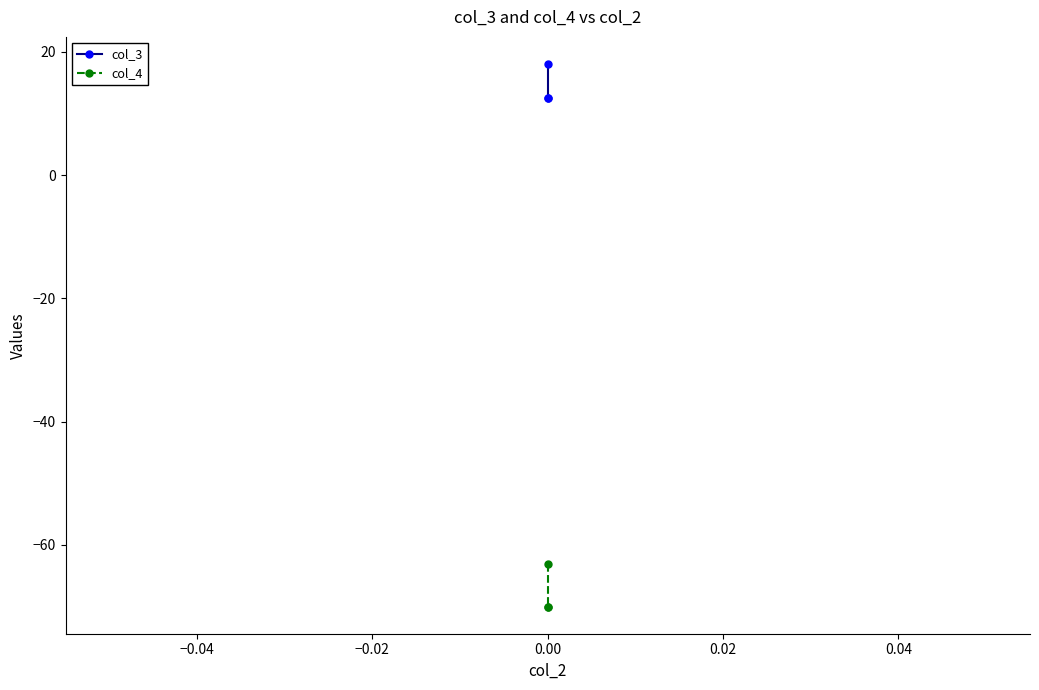

What is the sum of all col_3 values?

43.0